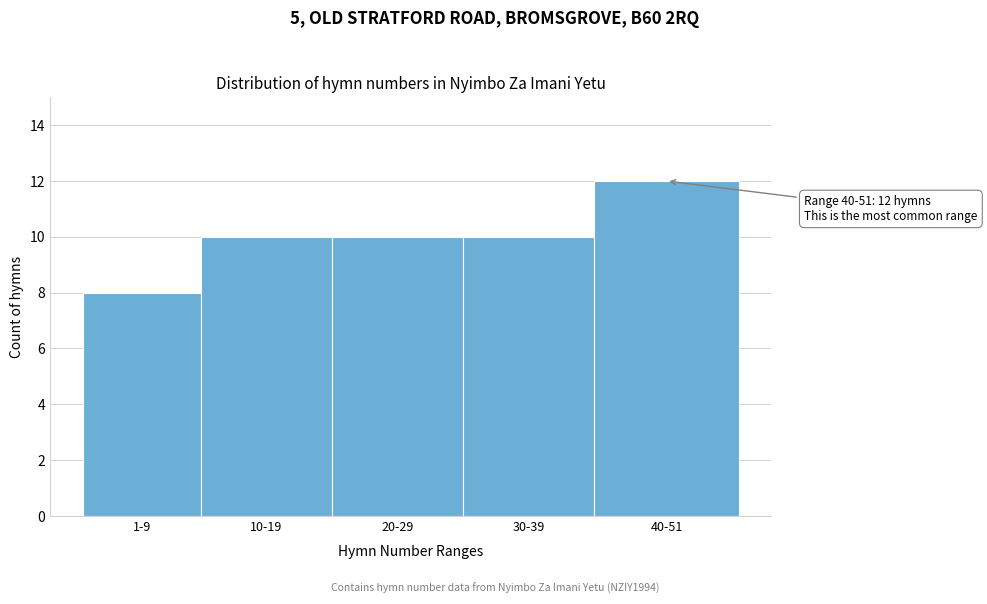

Reading right to left, what are all the values shown in this chart?

40-51=12	30-39=10	20-29=10	10-19=10	1-9=8